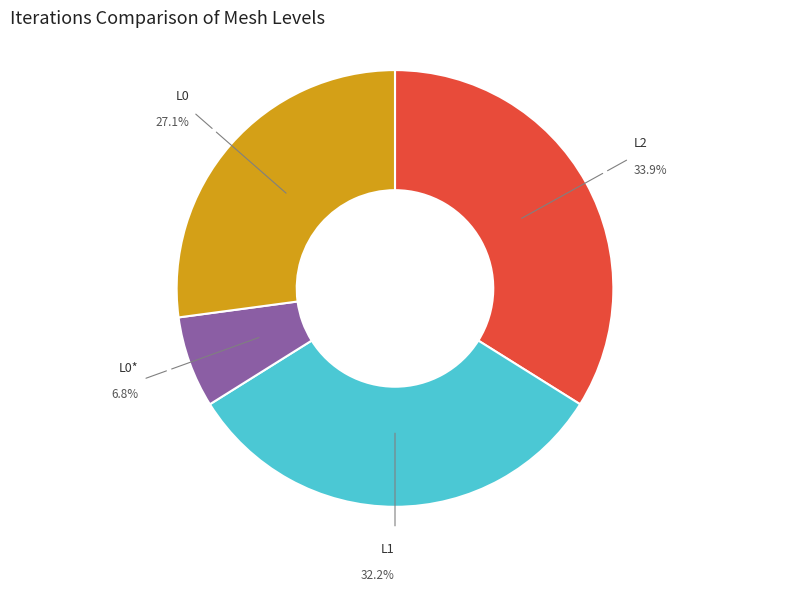

The L0* slice represents 12% of the pie. True or false?

False